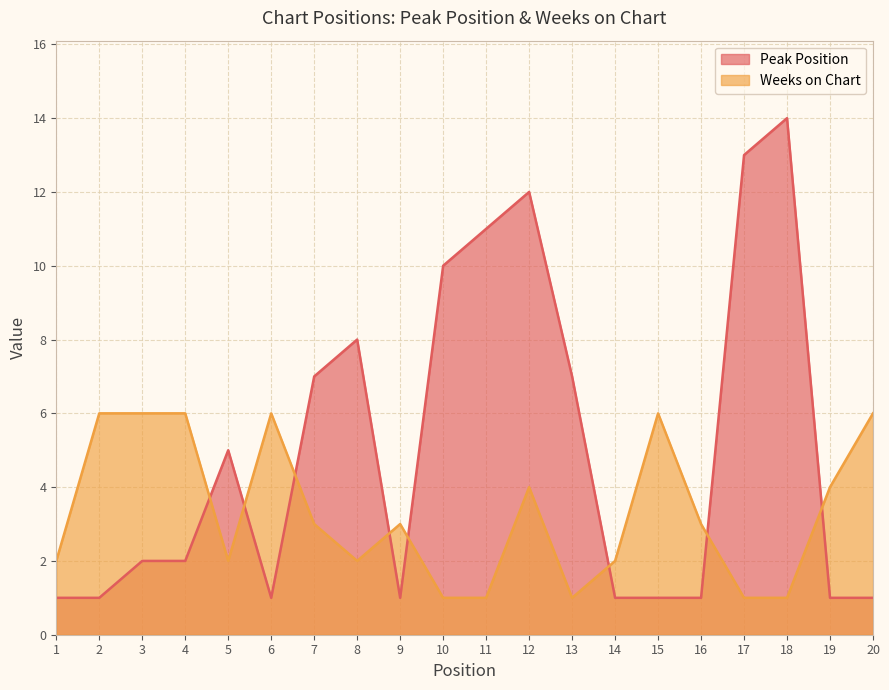

Is it true that Peak Position equals 0 at 6?

False